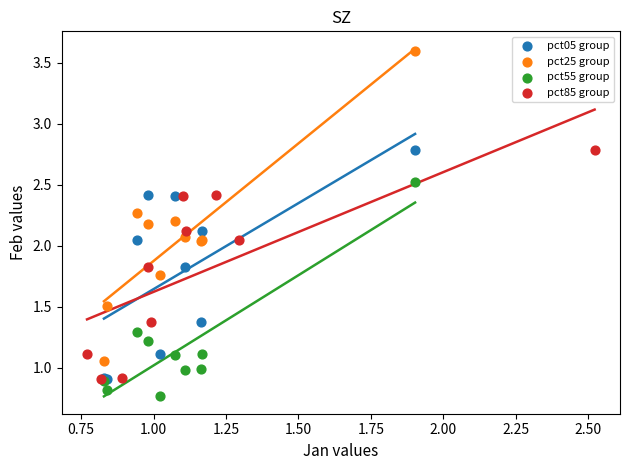

What are all the series names shown in the legend?

pct05 group, pct25 group, pct55 group, pct85 group